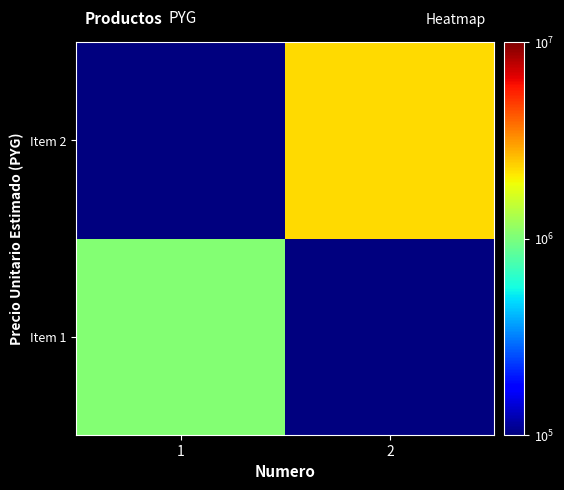

At which category is the sum across all series the highest?

2